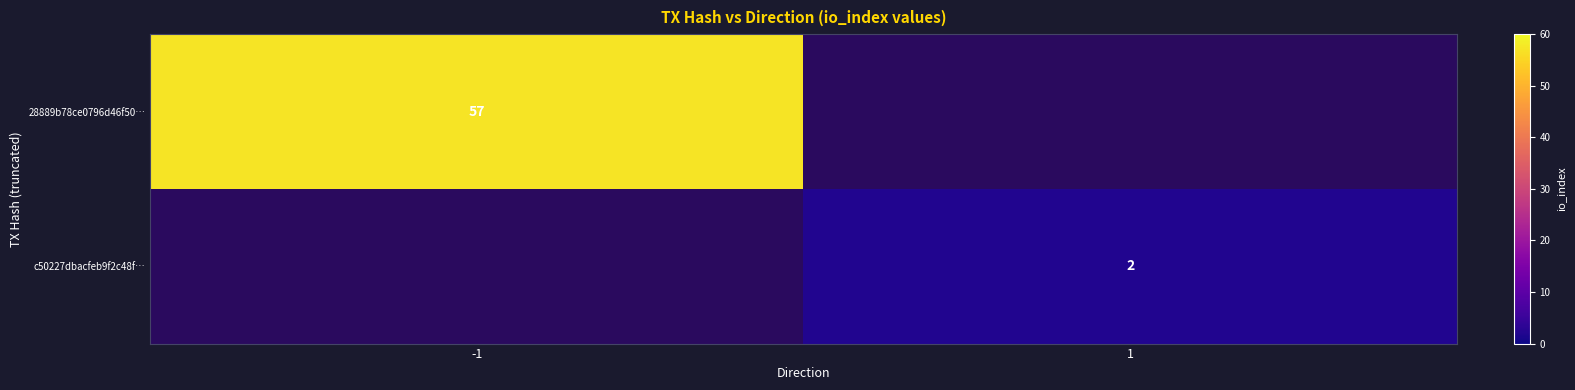

Is the value of c50227dbacfeb9f2c48f… at 1 greater than the value of 28889b78ce0796d46f50… at -1?

No